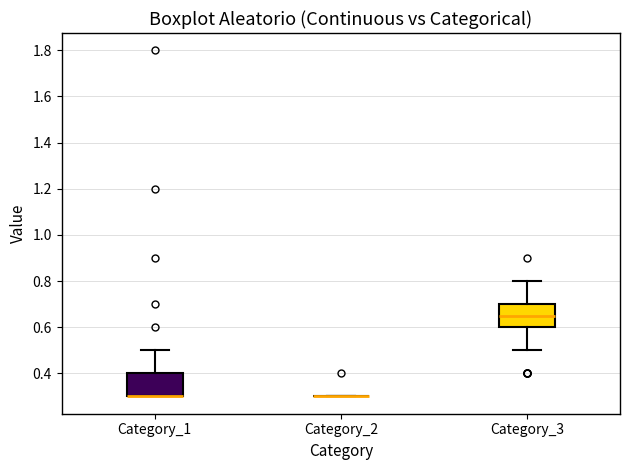

Where is the lower edge of the box for Category_1 on the y-axis? The values are not printed on the chart, so give them approximately, as read against the axis.

0.30